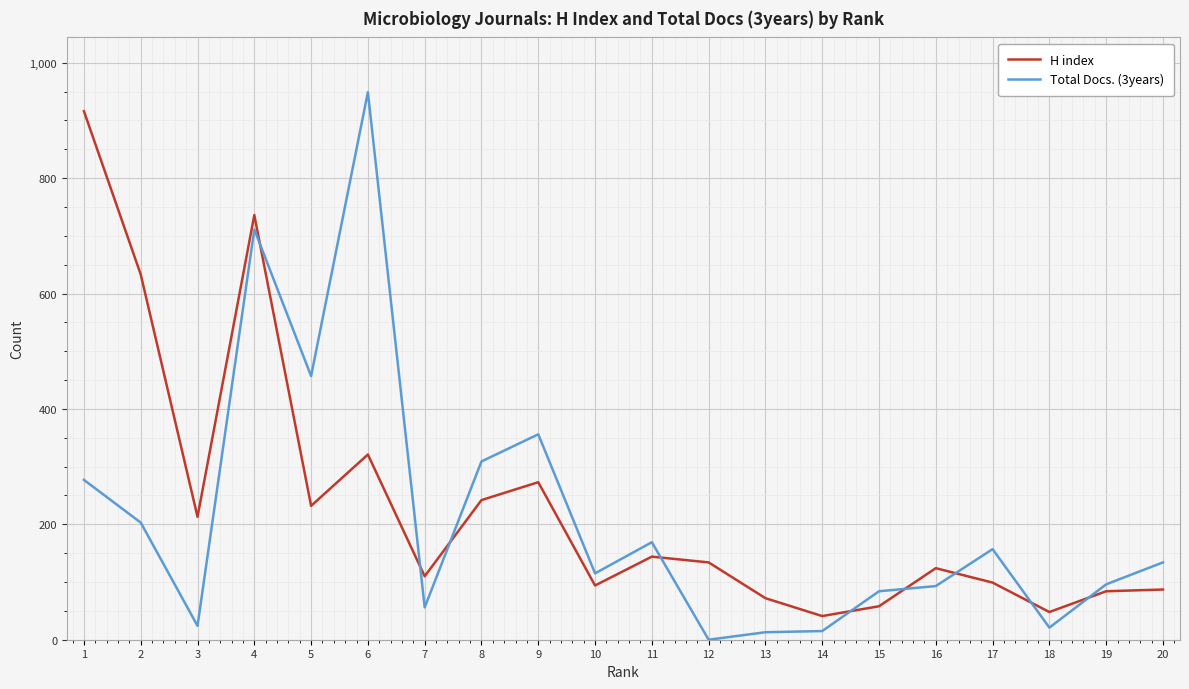

Which series has the largest total across all categories?

H index